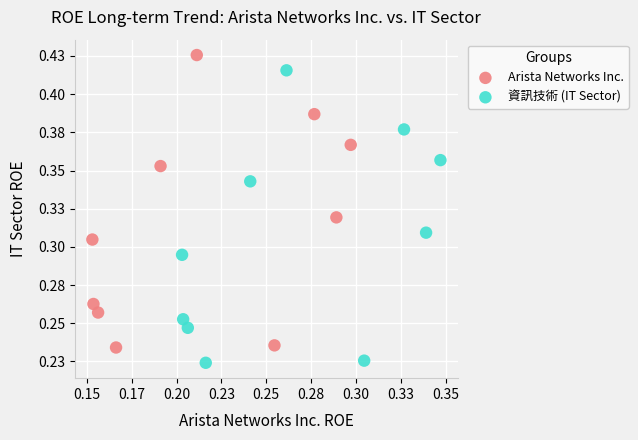

Which series contains the highest Y value?

Arista Networks Inc.